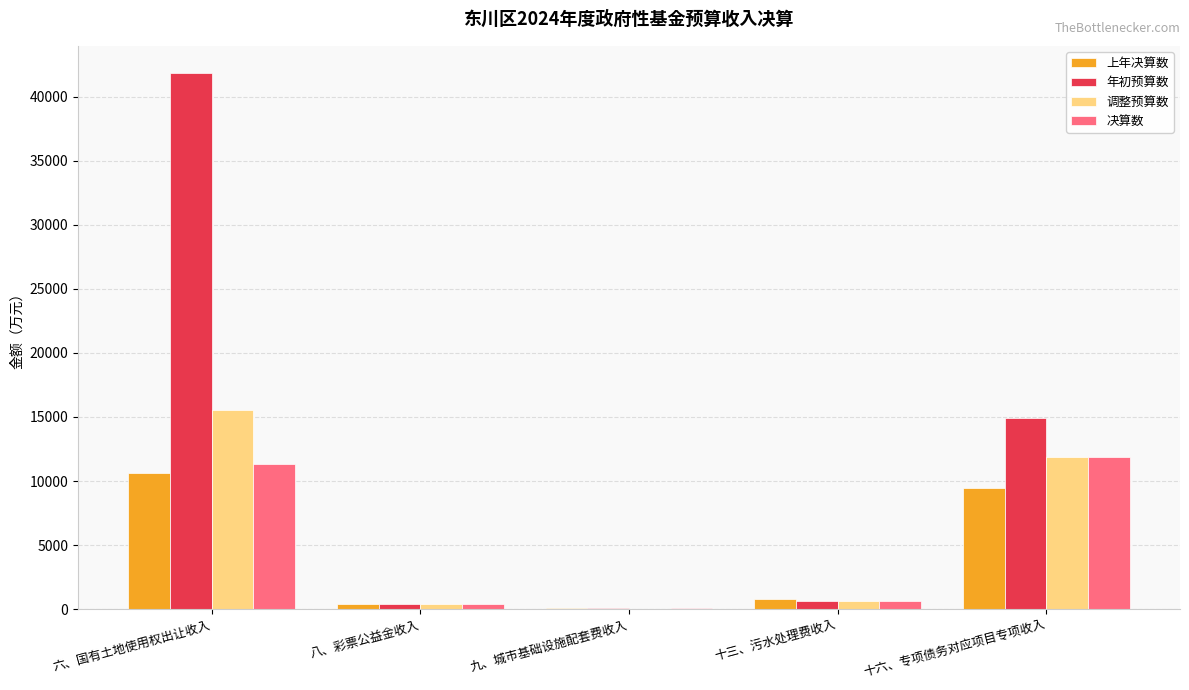

Reading left to right, transcribe all the data shown in this chart.

上年决算数: 六、国有土地使用权出让收入=10635	八、彩票公益金收入=374	九、城市基础设施配套费收入=129	十三、污水处理费收入=774	十六、专项债务对应项目专项收入=9459
年初预算数: 六、国有土地使用权出让收入=41860	八、彩票公益金收入=400	九、城市基础设施配套费收入=120	十三、污水处理费收入=630	十六、专项债务对应项目专项收入=14917
调整预算数: 六、国有土地使用权出让收入=15514	八、彩票公益金收入=400	九、城市基础设施配套费收入=50	十三、污水处理费收入=630	十六、专项债务对应项目专项收入=11841
决算数: 六、国有土地使用权出让收入=11340	八、彩票公益金收入=373	九、城市基础设施配套费收入=63	十三、污水处理费收入=627	十六、专项债务对应项目专项收入=11855